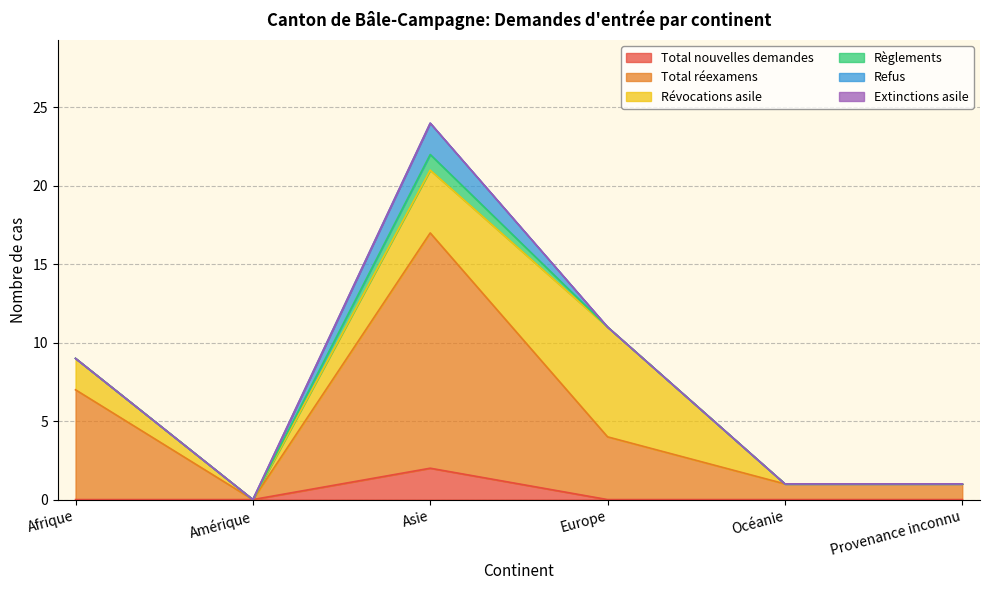

Is it true that Règlements equals 0 at Afrique?

True